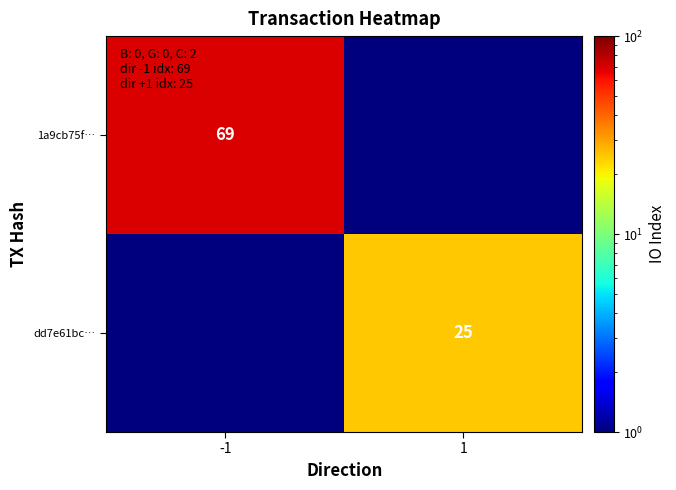

Is it true that 1a9cb75f… equals 25.6 at -1?

False